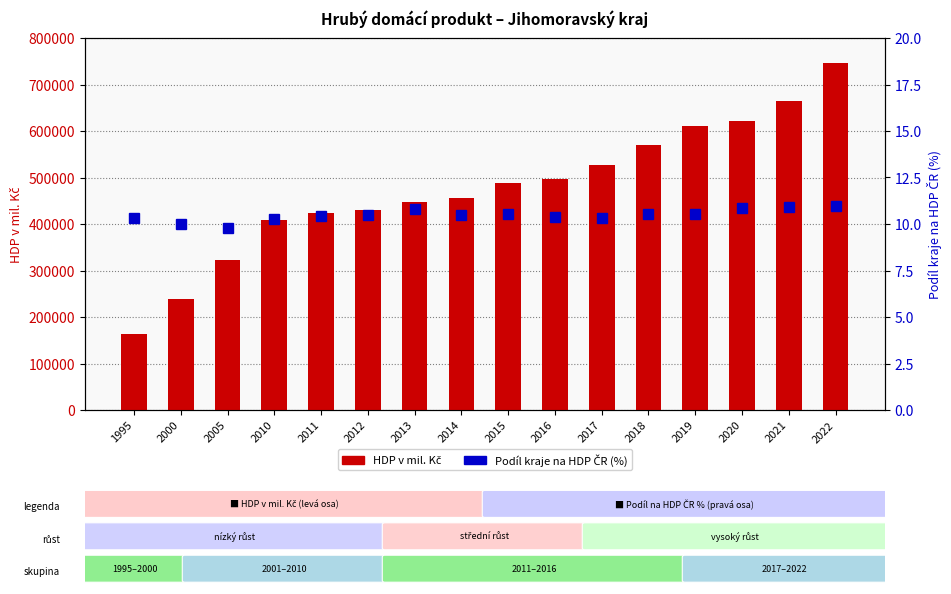

What is the spread (max minus min) of values at 2013?

447001.2